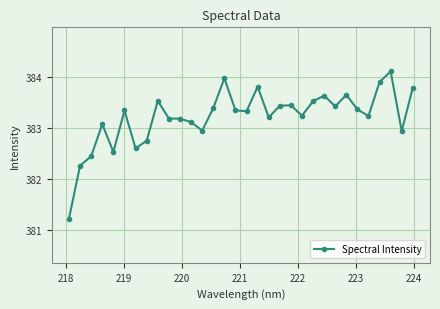

What is the value of the 4th point from the left?

383.1